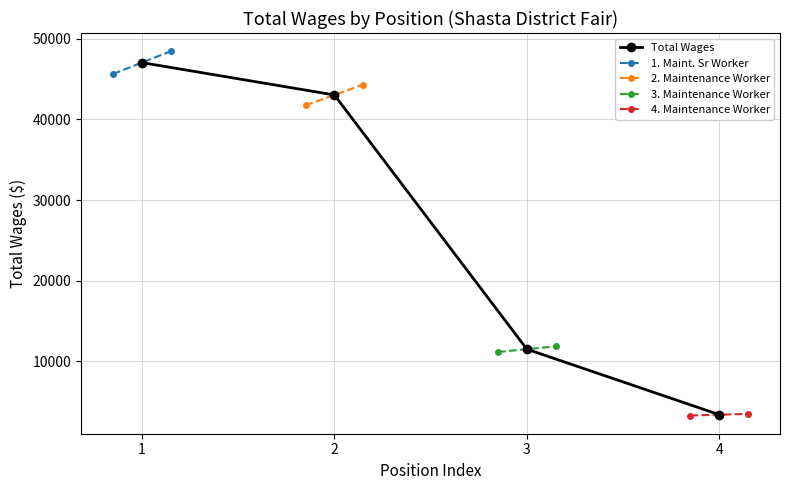

What is the value of the Total Wages point at the 3rd from the left?

11475